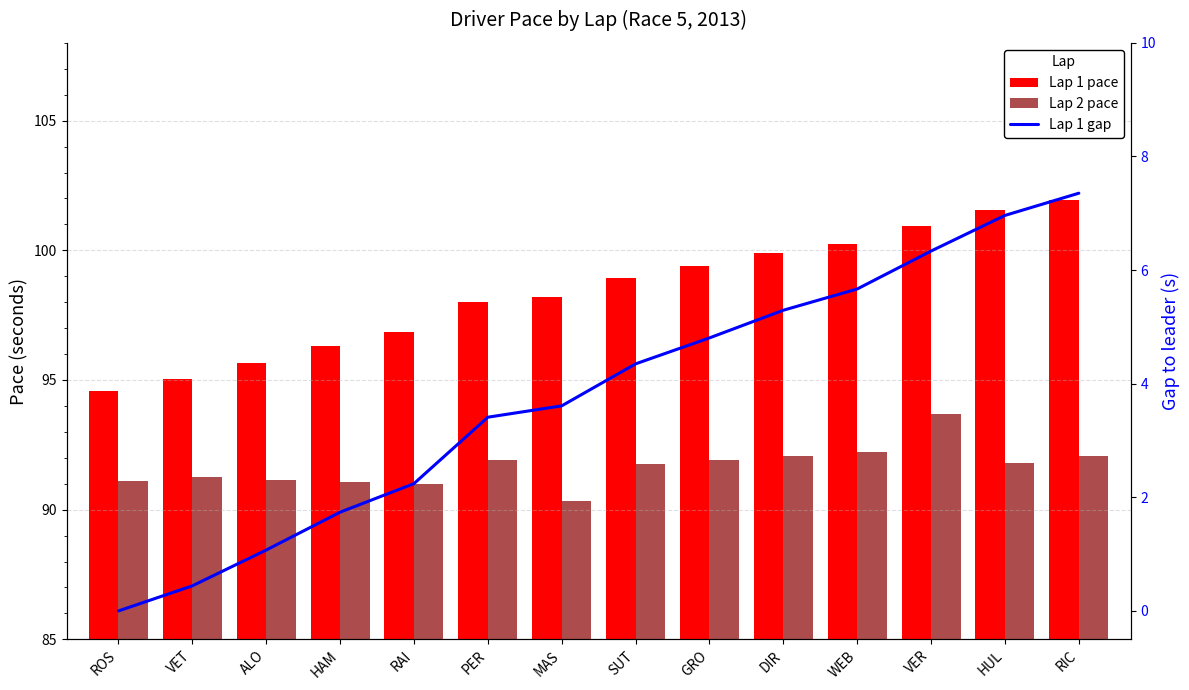

The Lap 2 pace series shows 45.7 at MAS. True or false?

False